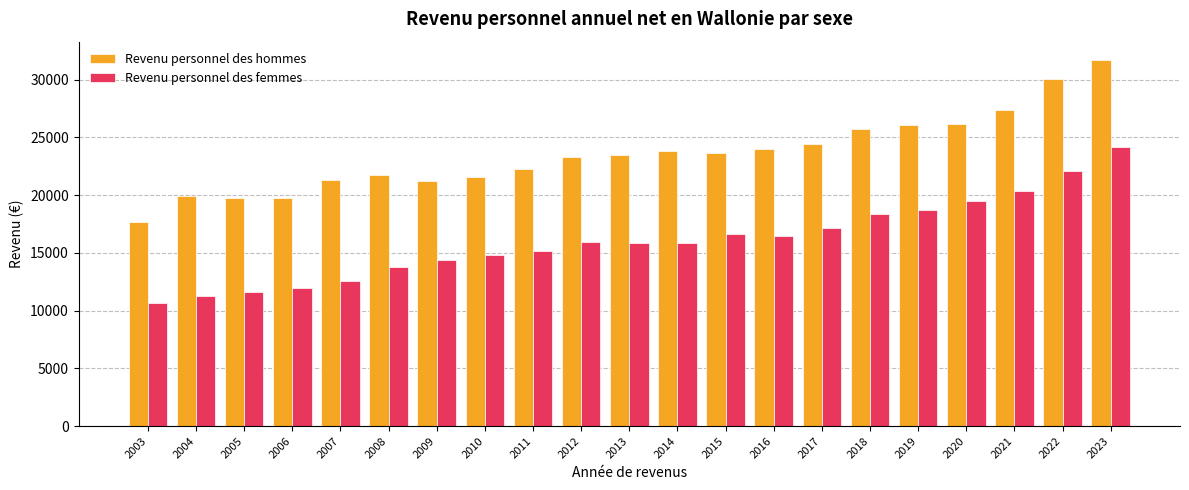

What is the spread (max minus min) of values at 2023?

7552